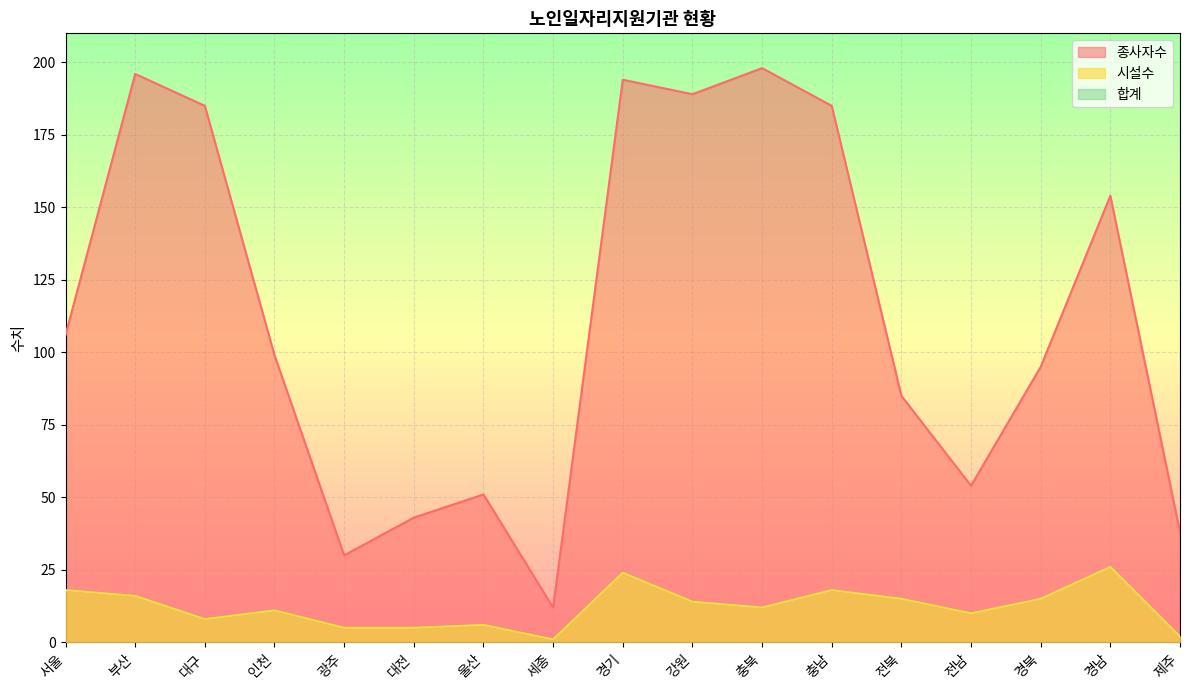

True or false: 합계 and 종사자수 cross at least once.

False